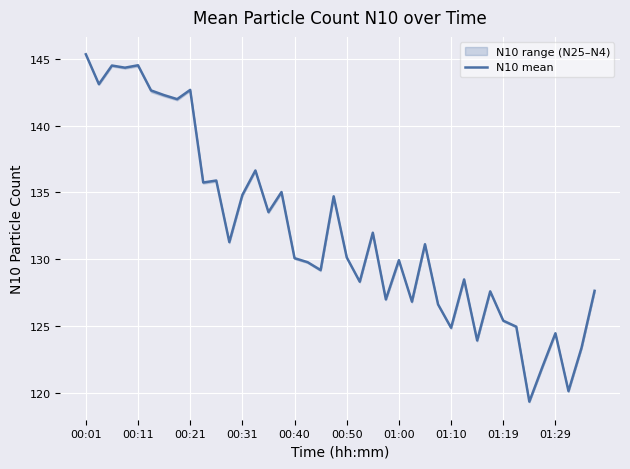

The N10 mean series shows 45.6 at 01:19. True or false?

False